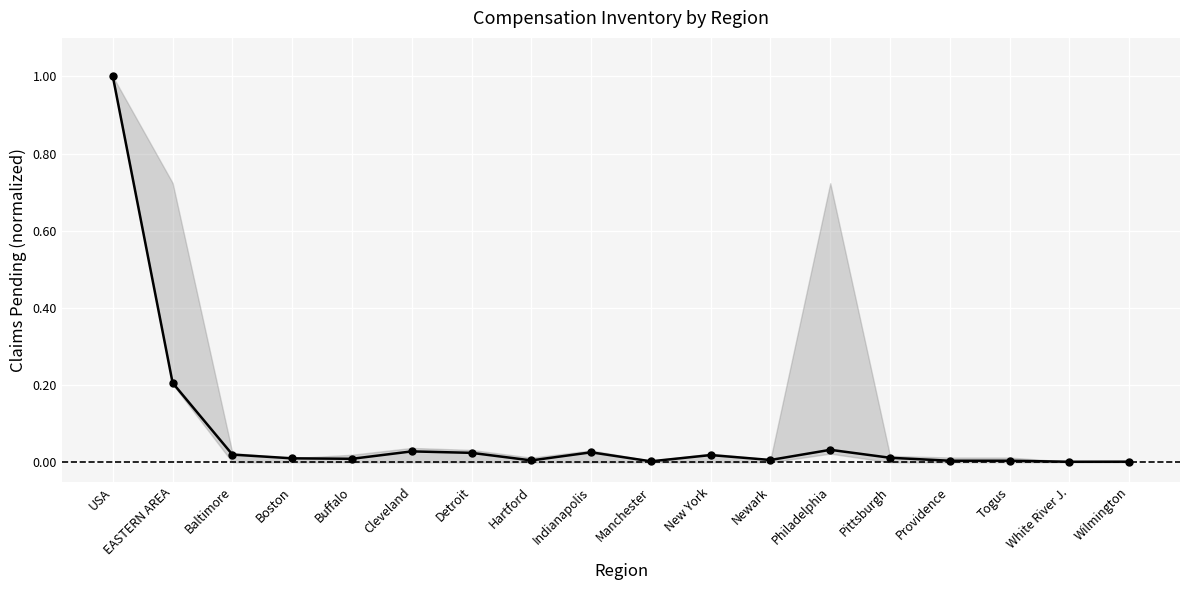

How many data points does each series have?

18